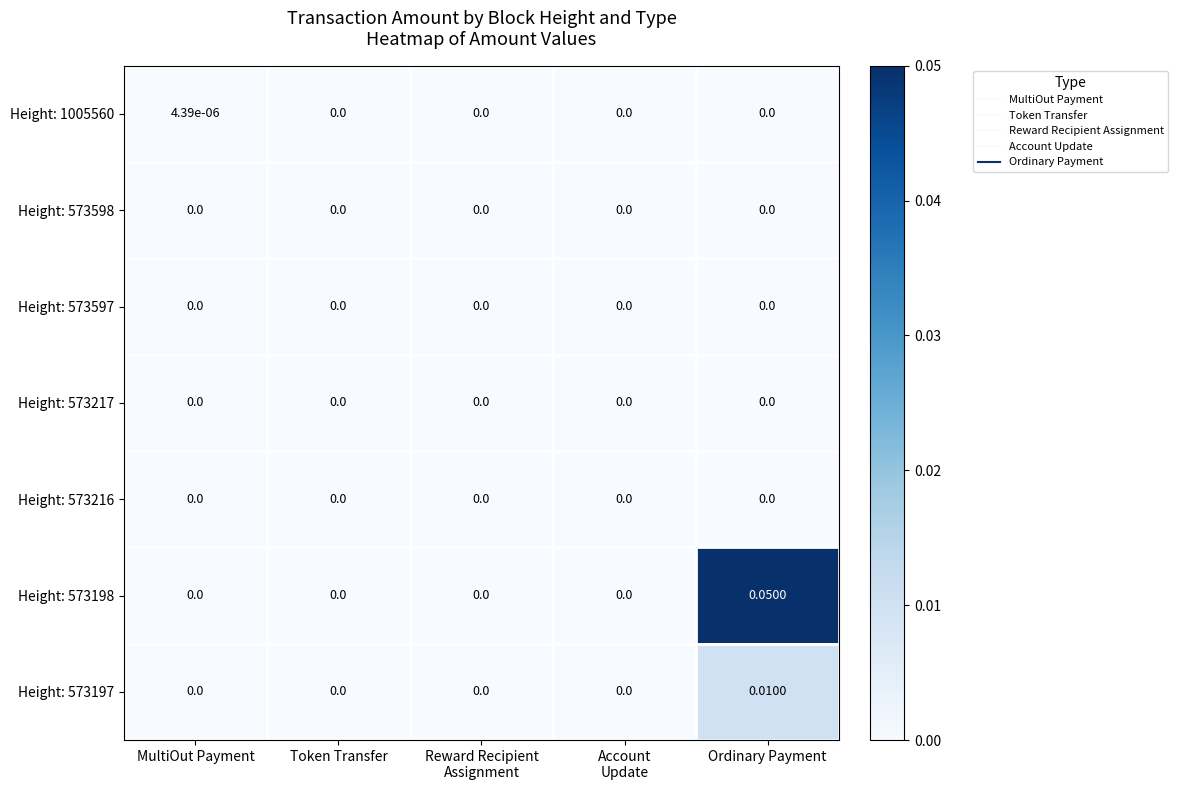

At which category is the sum across all series the highest?

Ordinary Payment